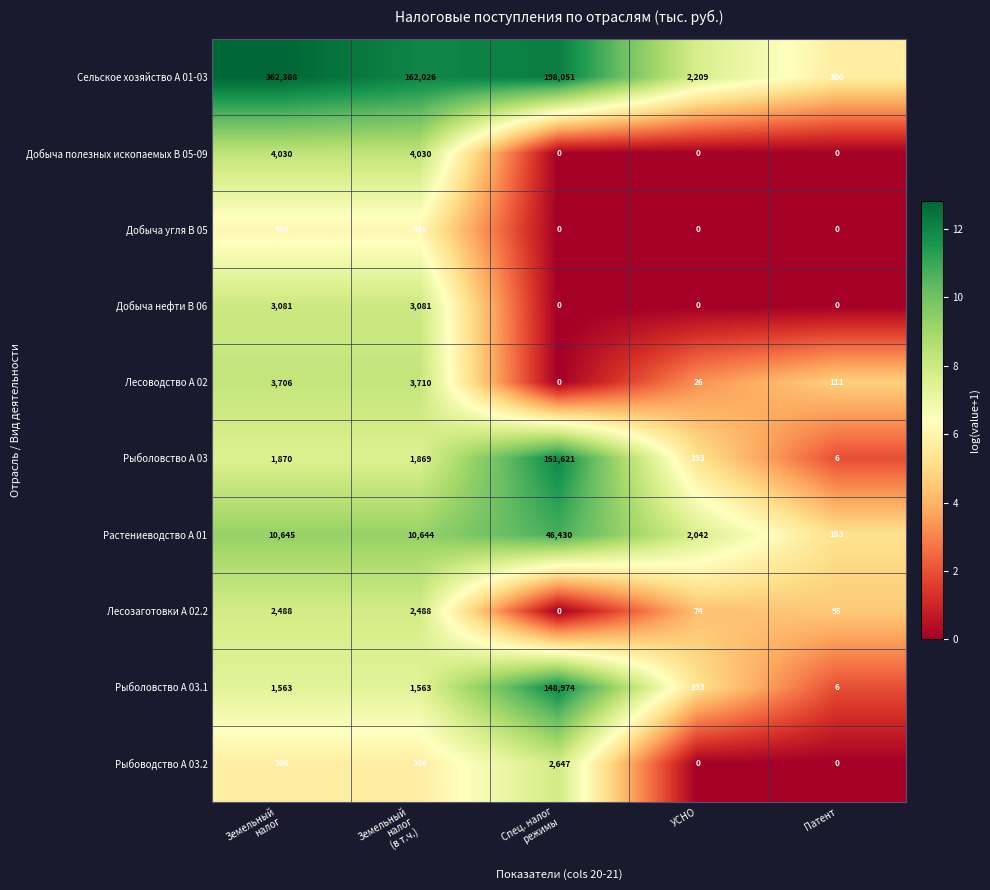

Is it true that Добыча полезных ископаемых B 05-09 equals -2234 at Патент?

False